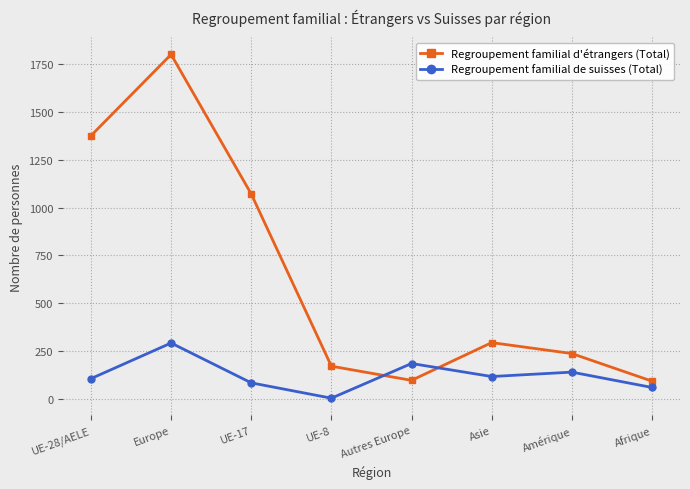

How many values in the Regroupement familial d'étrangers (Total) series are below 295?

4